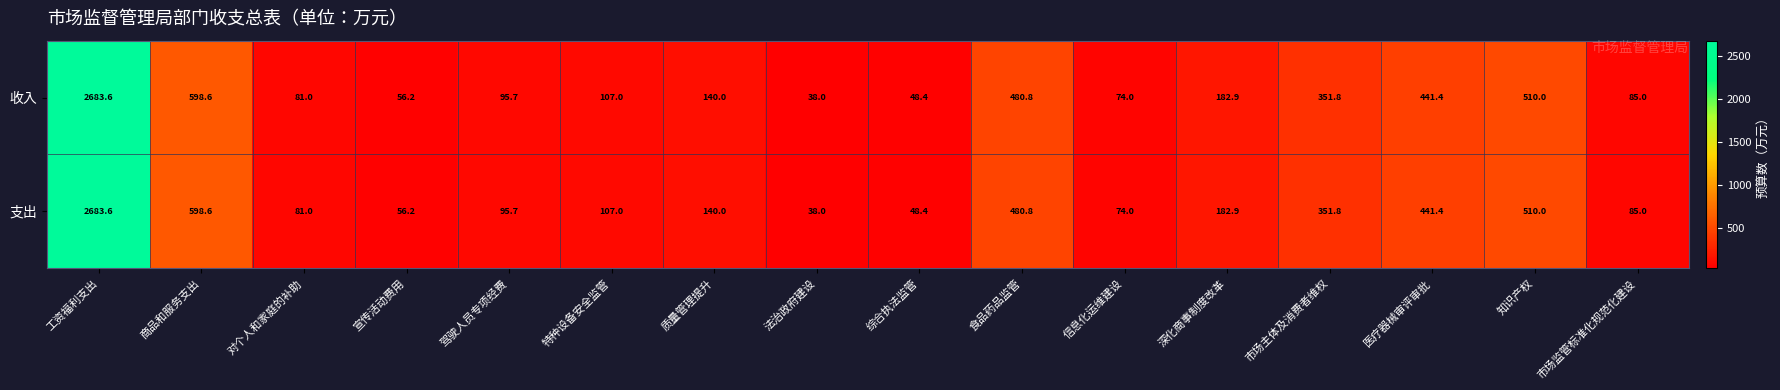

What is the difference between the maximum and minimum values in the 支出 series?

2645.6